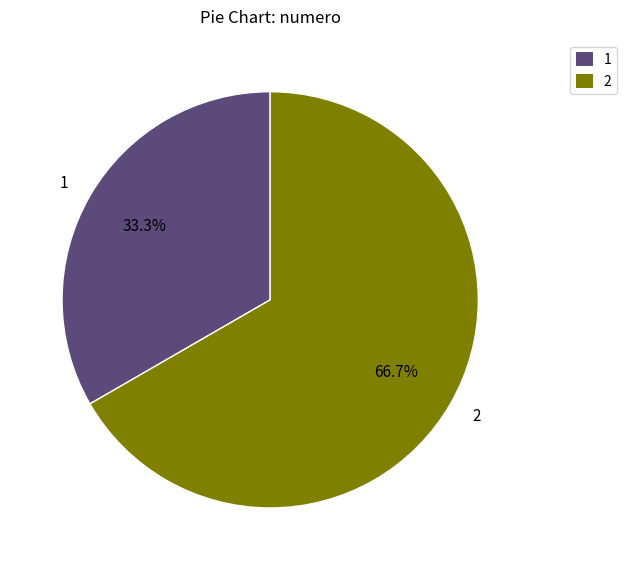

Does 2 account for over 50% of the chart?

Yes